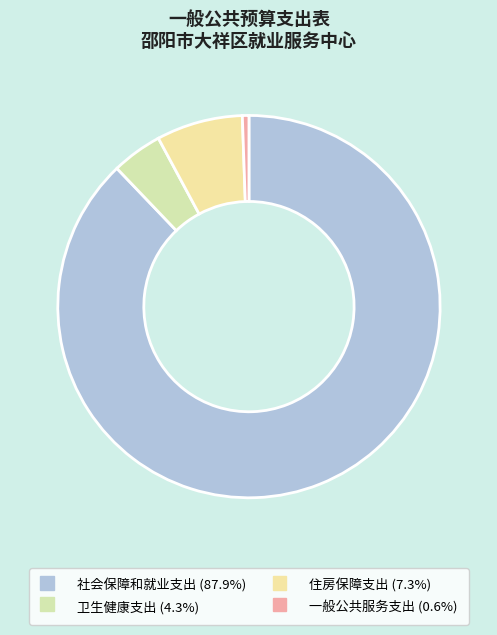

Which slice represents more than half of the pie?

社会保障和就业支出